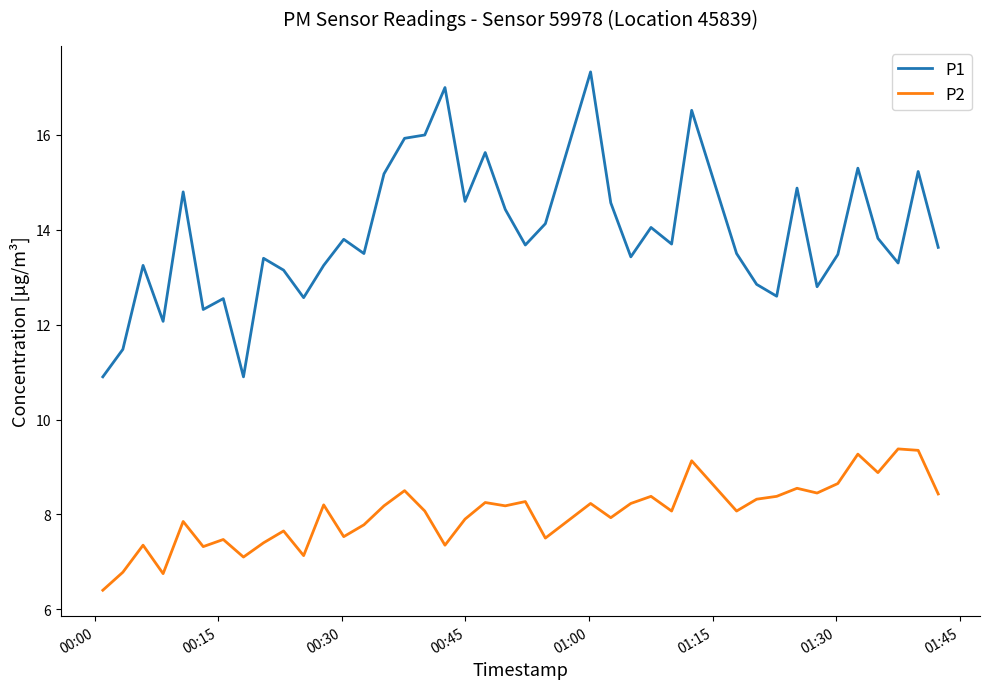

What is the minimum value shown in the chart?

6.4